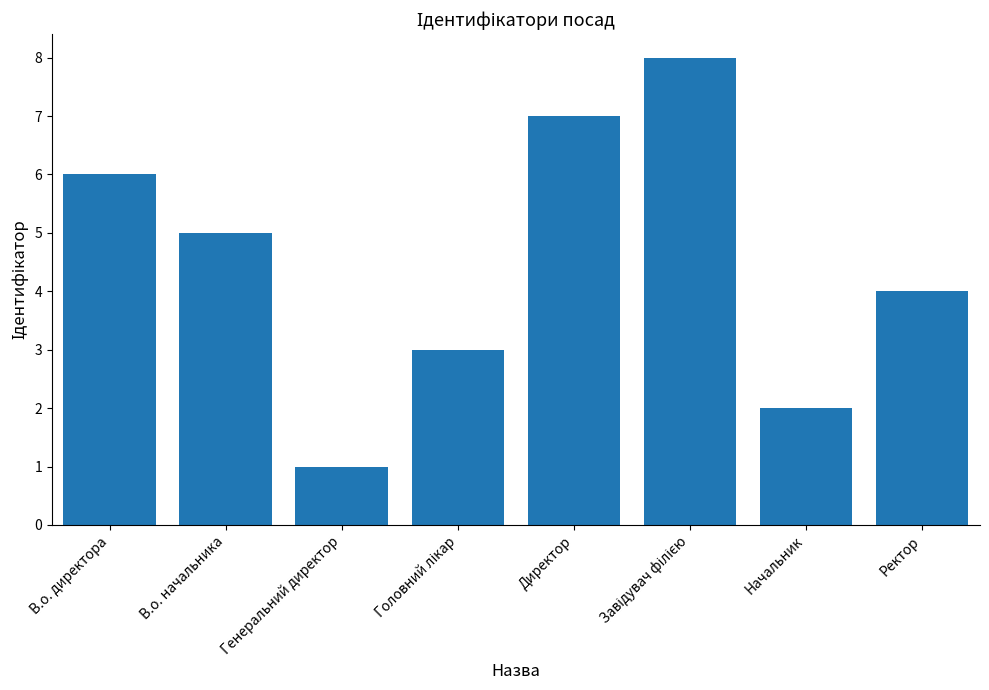

What is the greatest value displayed?

8